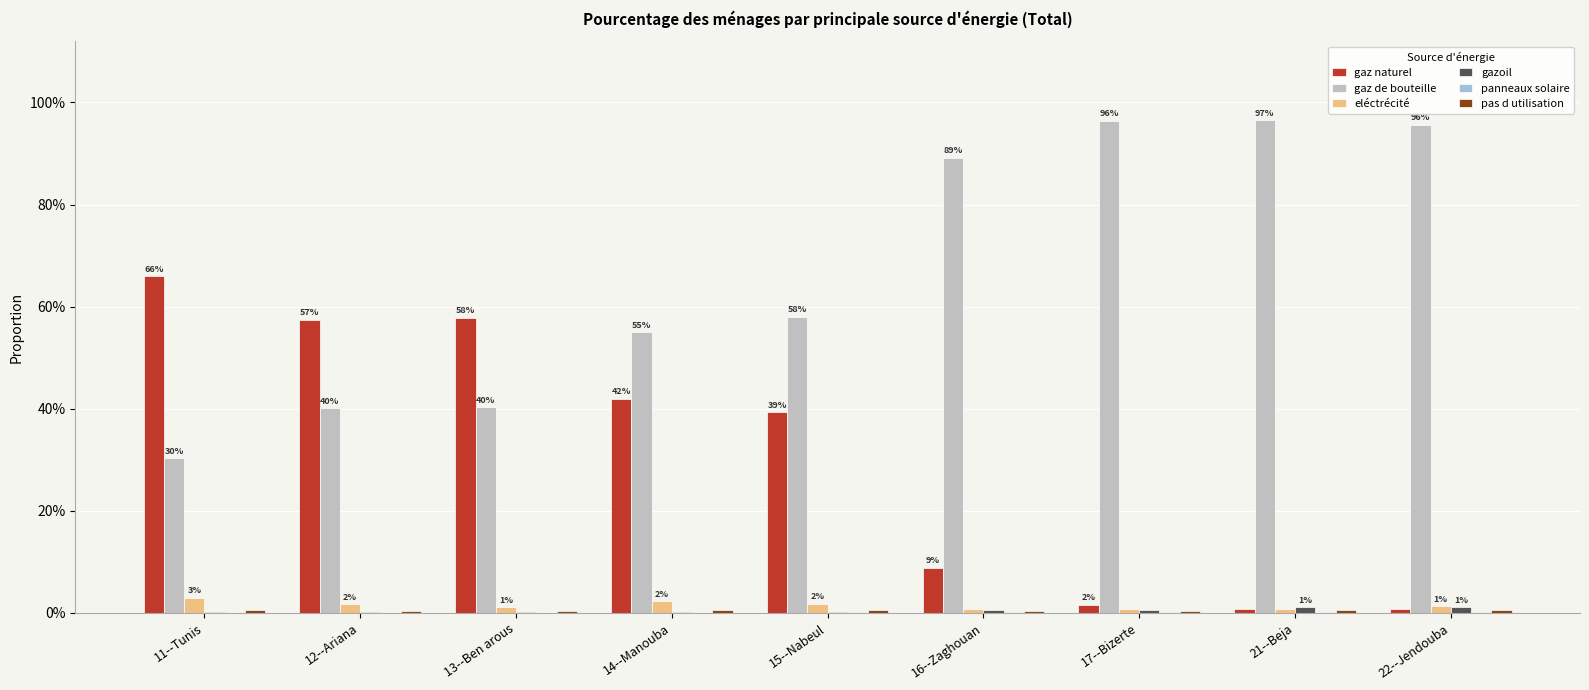

Which series has the largest range (max minus min)?

gaz de bouteille